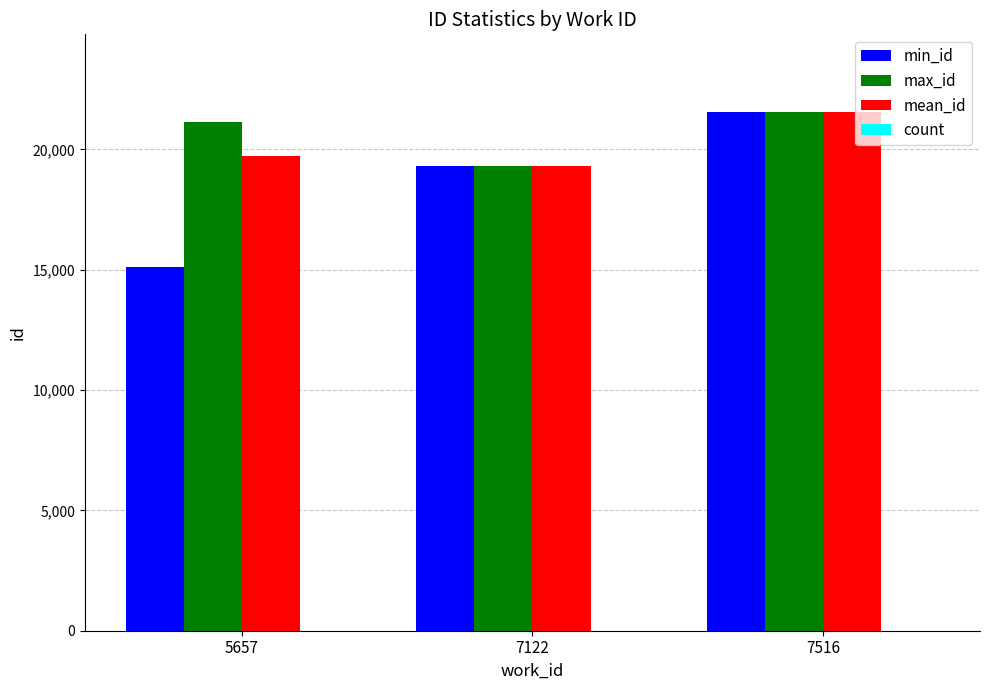

Are the bars grouped side by side (vs. stacked)?

Yes